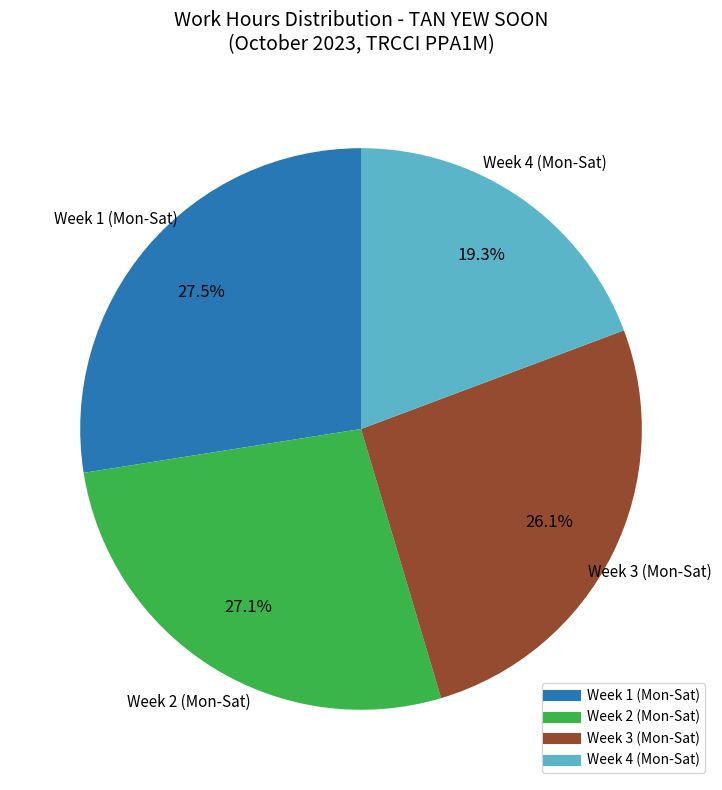

How many segments does this pie chart have?

4